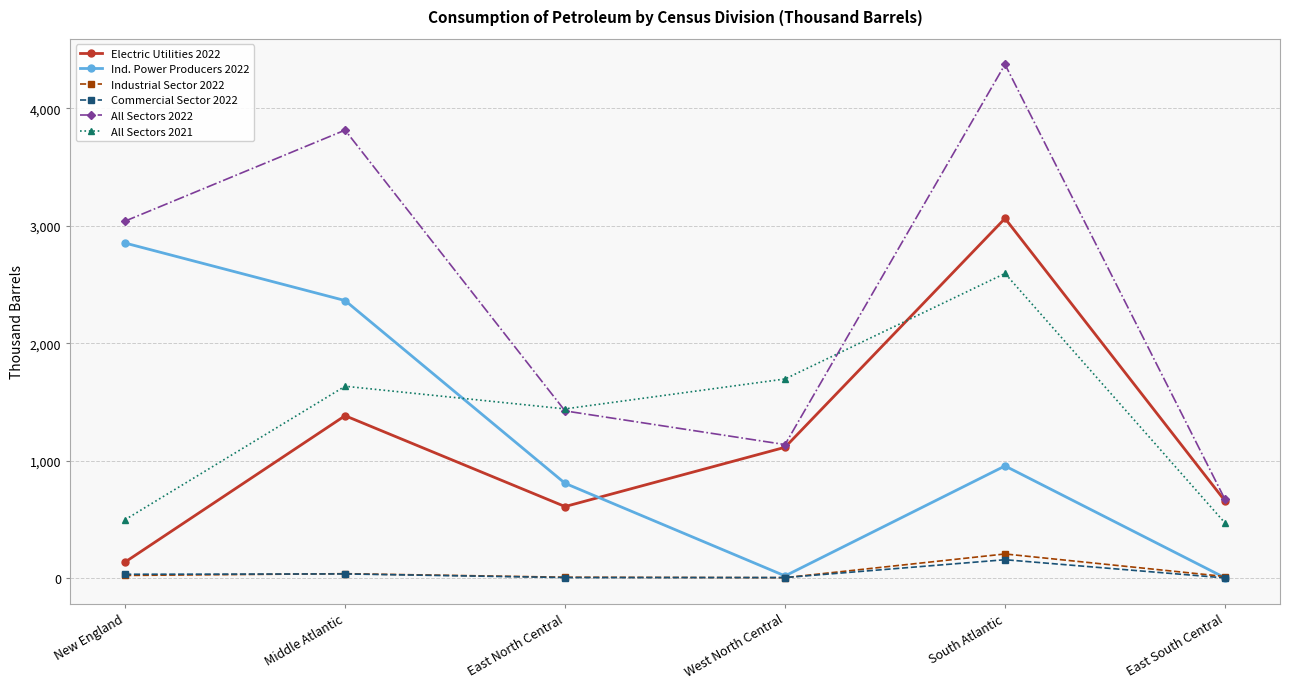

The value of Ind. Power Producers 2022 at Middle Atlantic is 2363. True or false?

True